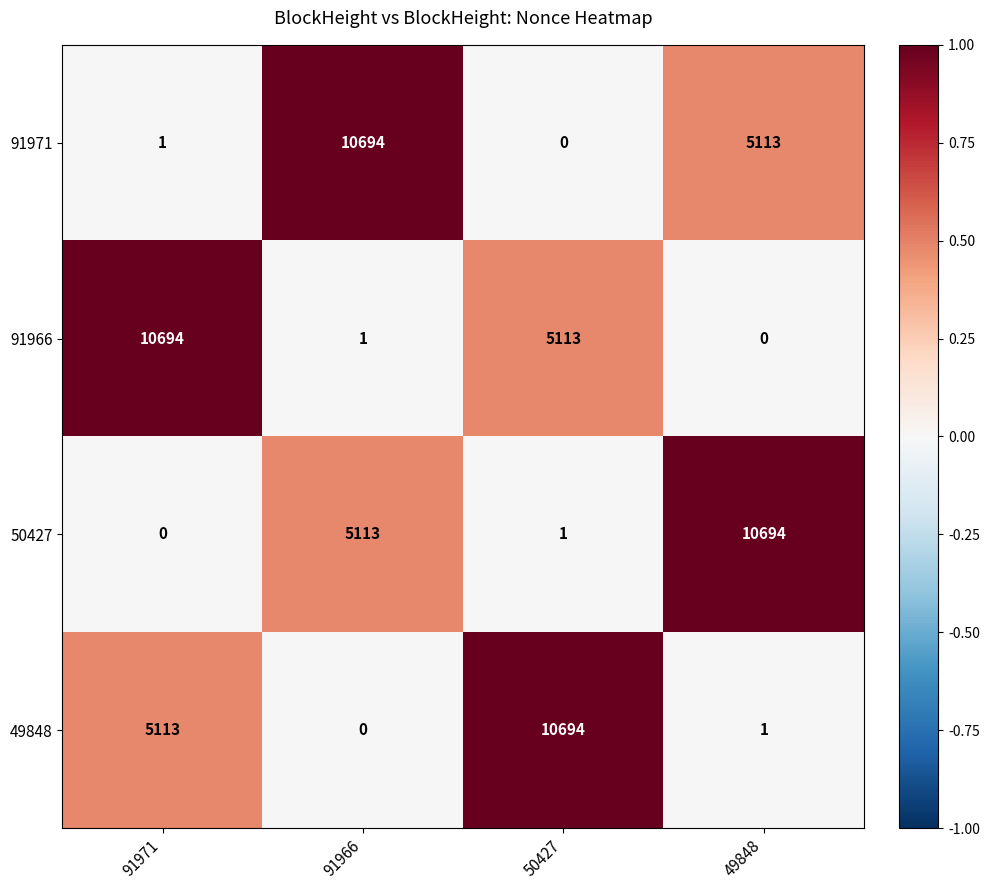

At how many categories does at least one series exceed 9492?

4